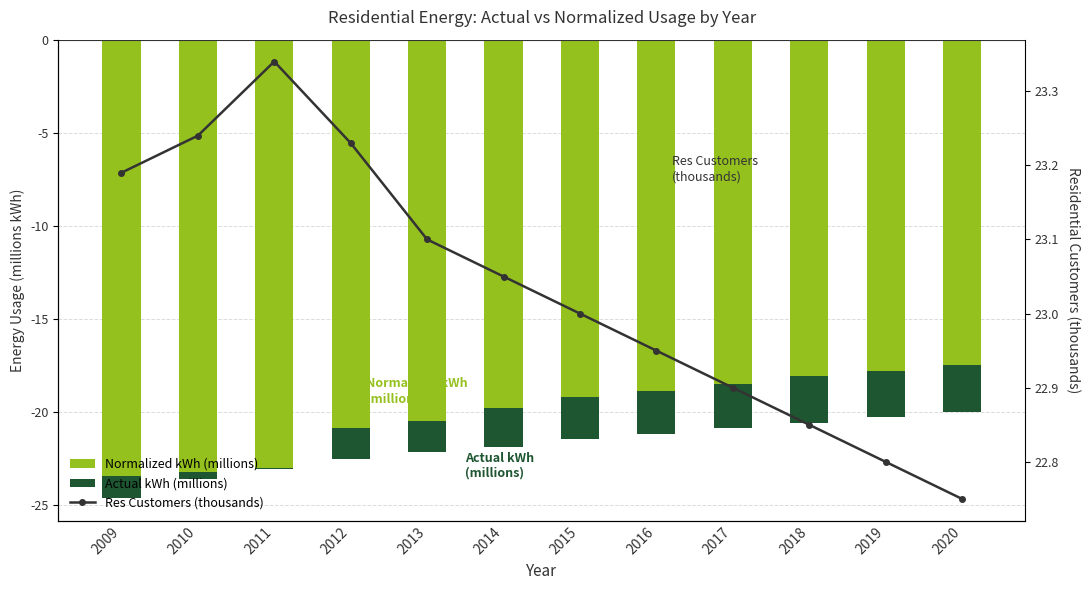

What is the value of the Normalized kWh (millions) bar at the 9th from the left?

-20.9